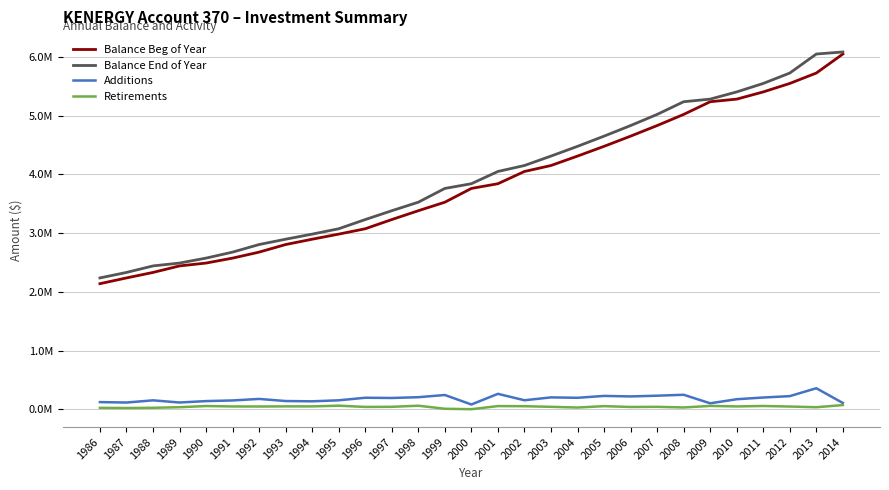

What are all the series names shown in the legend?

Balance Beg of Year, Balance End of Year, Additions, Retirements